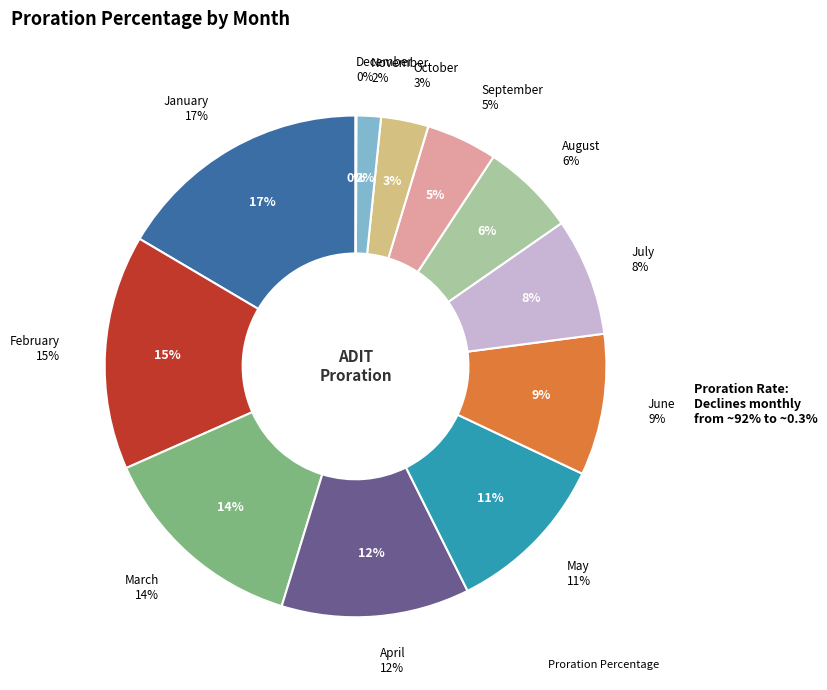

Is September the majority of the pie?

No